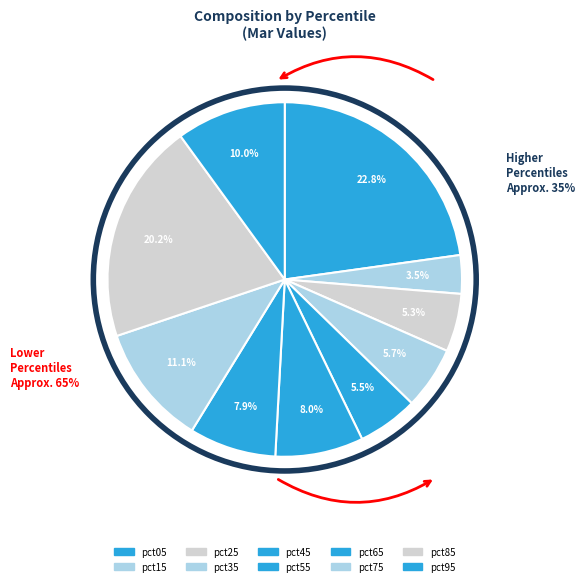

Do pct35 and pct75 together represent more than half of the pie?

No